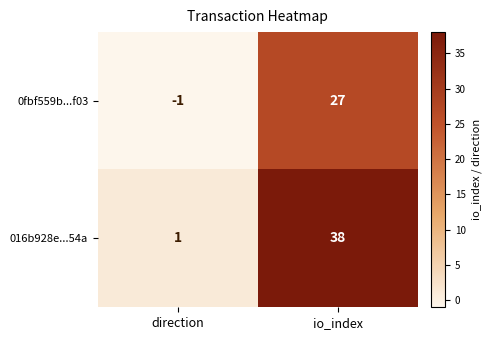

Rank the series by their average value, from highest to lowest.

016b928e...54a, 0fbf559b...f03